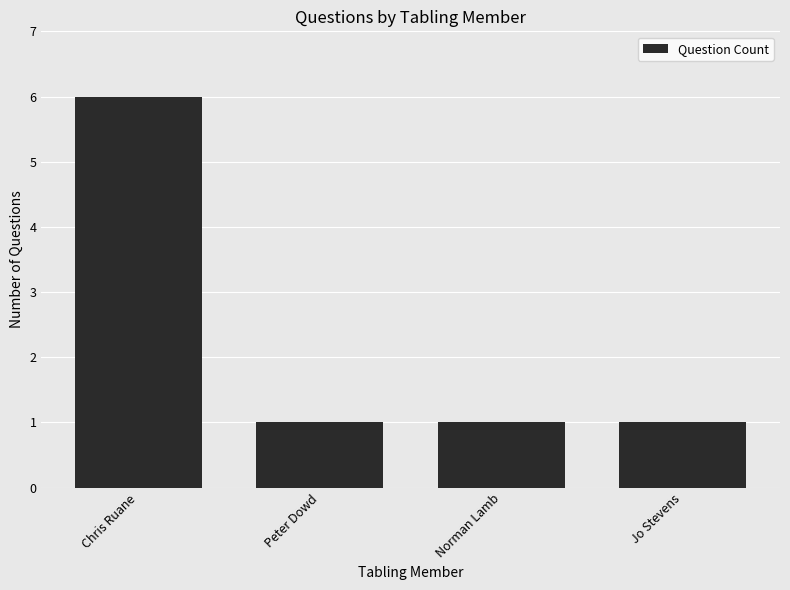

What is the value of the 1st bar from the left?

6